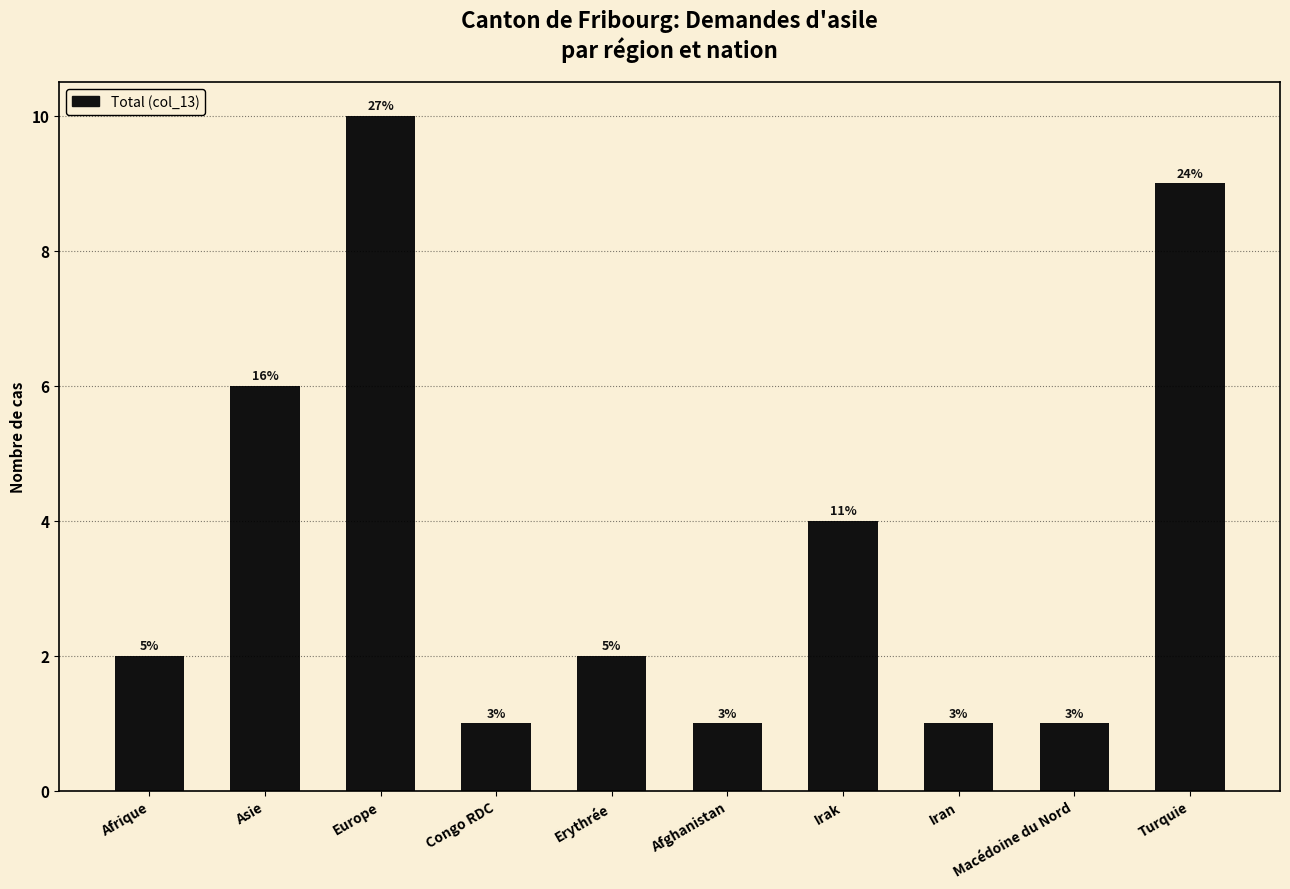

What is the label of the 8th bar from the left?

Iran